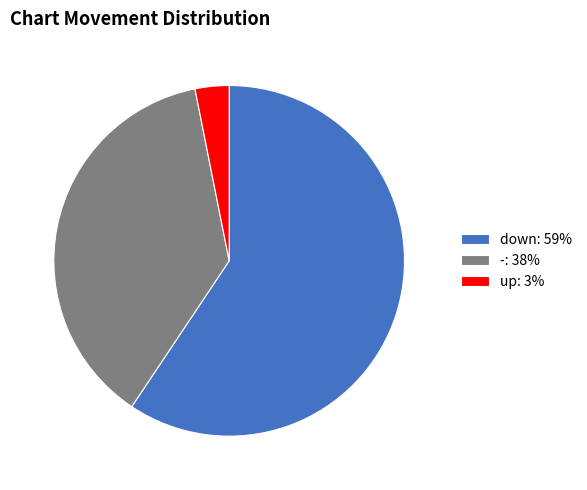

Which has a higher value, down: 59% or -: 38%?

down: 59%